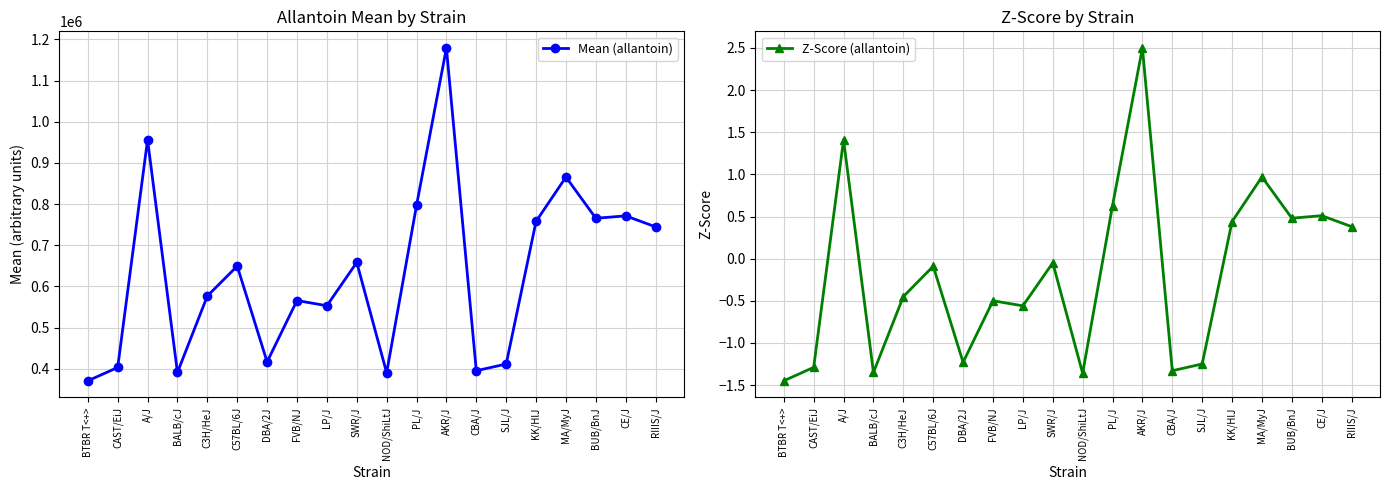

True or false: Mean (allantoin) and Z-Score (allantoin) intersect in this chart.

False